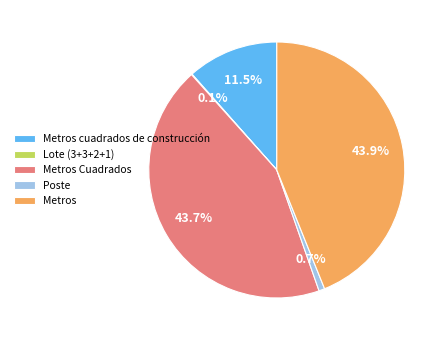

To the nearest percent, what is the average slice percentage?

20%